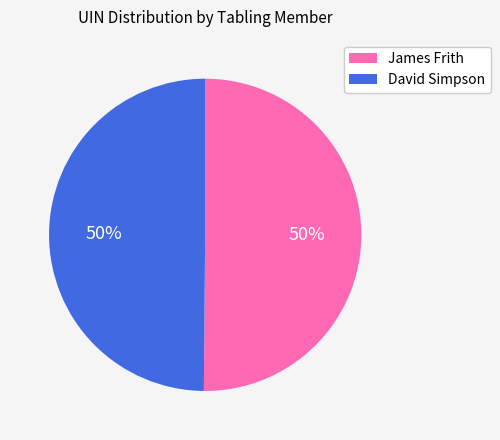

To the nearest percent, what is the average slice percentage?

50%